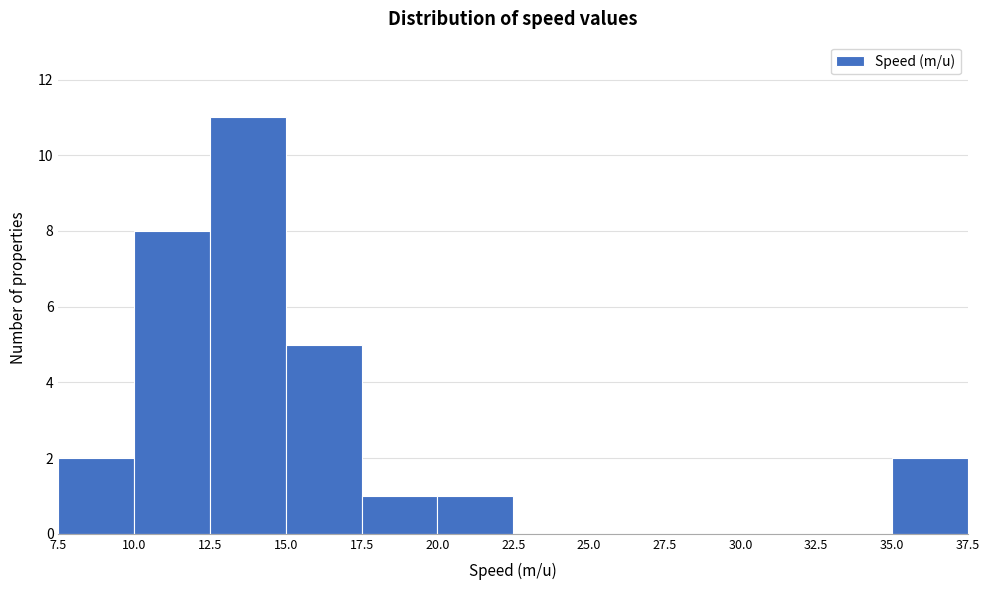

Reading left to right, transcribe this chart: for each bar, give the range it covers on the x-axis and its height. The values are not printed on the chart, so give them approximately, as read against the axis.

7.5 to 10.0: 2
10.0 to 12.5: 8
12.5 to 15.0: 11
15.0 to 17.5: 5
17.5 to 20.0: 1
20.0 to 22.5: 1
22.5 to 25.0: 0
25.0 to 27.5: 0
27.5 to 30.0: 0
30.0 to 32.5: 0
32.5 to 35.0: 0
35.0 to 37.5: 2